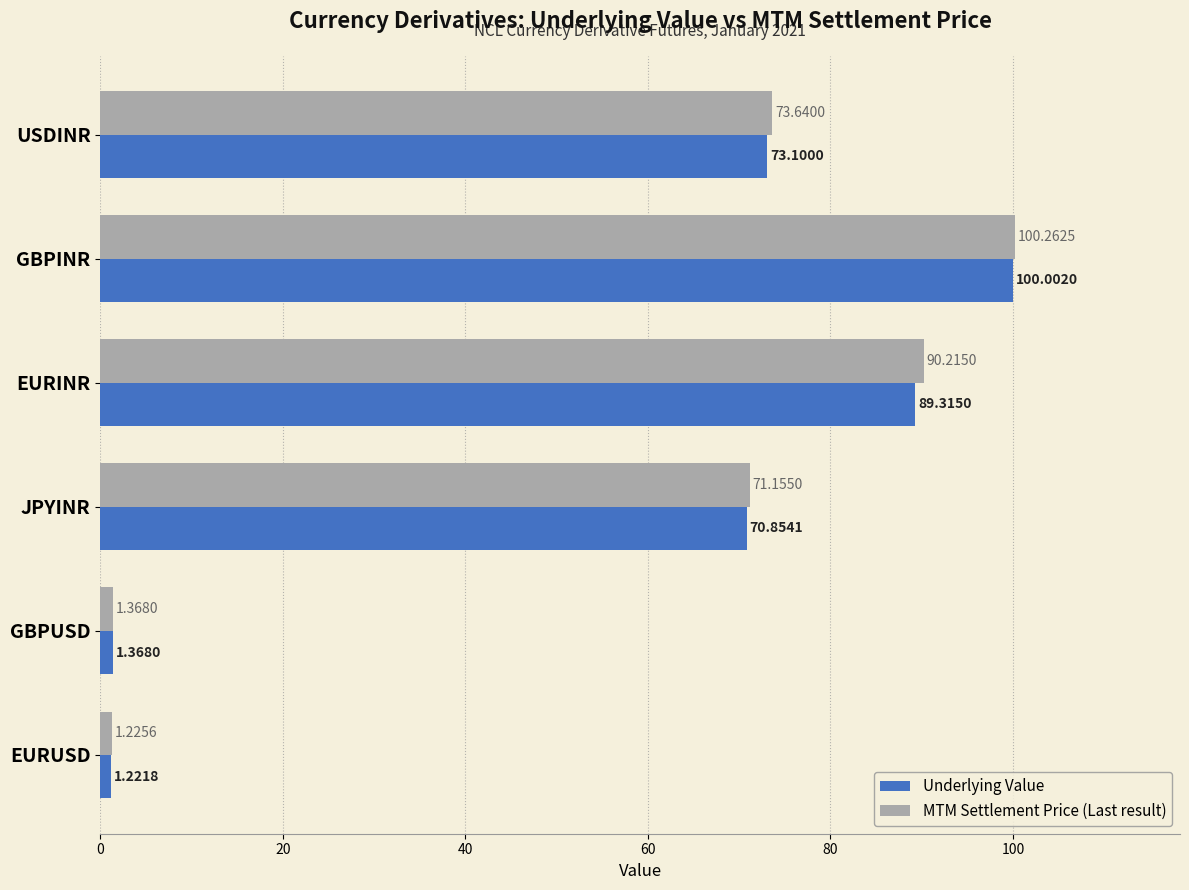

At which category is the sum across all series the highest?

GBPINR